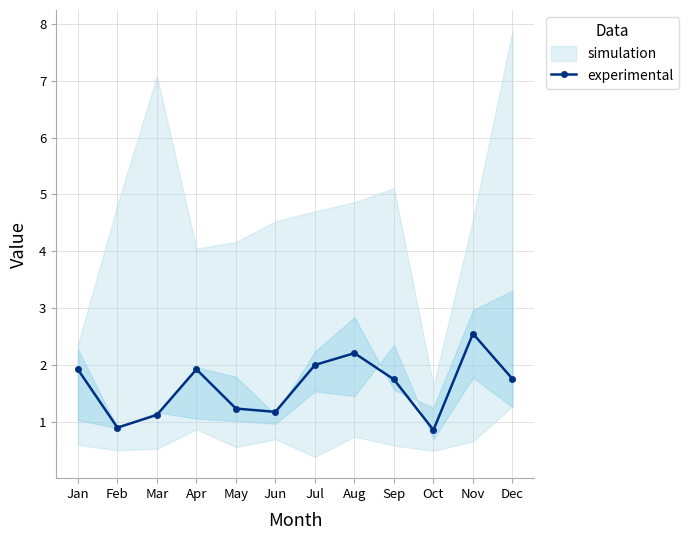

Which category has the highest value across all series?

Nov